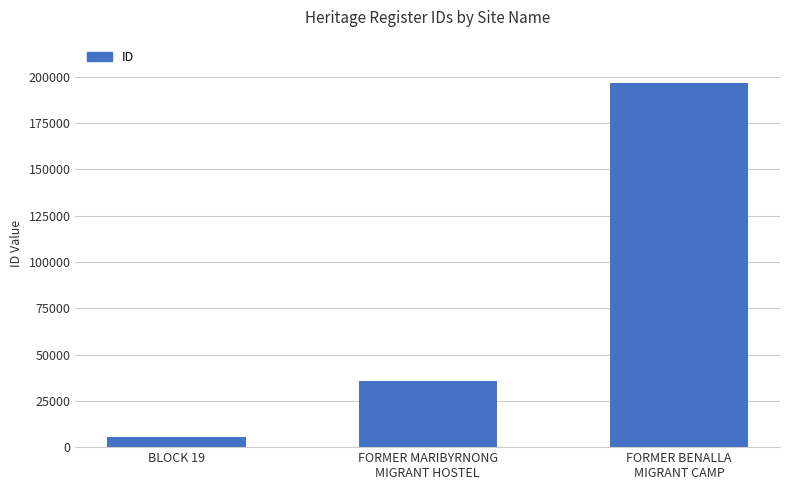

List the labels in order of value, smallest first.

BLOCK 19, FORMER MARIBYRNONG
MIGRANT HOSTEL, FORMER BENALLA
MIGRANT CAMP